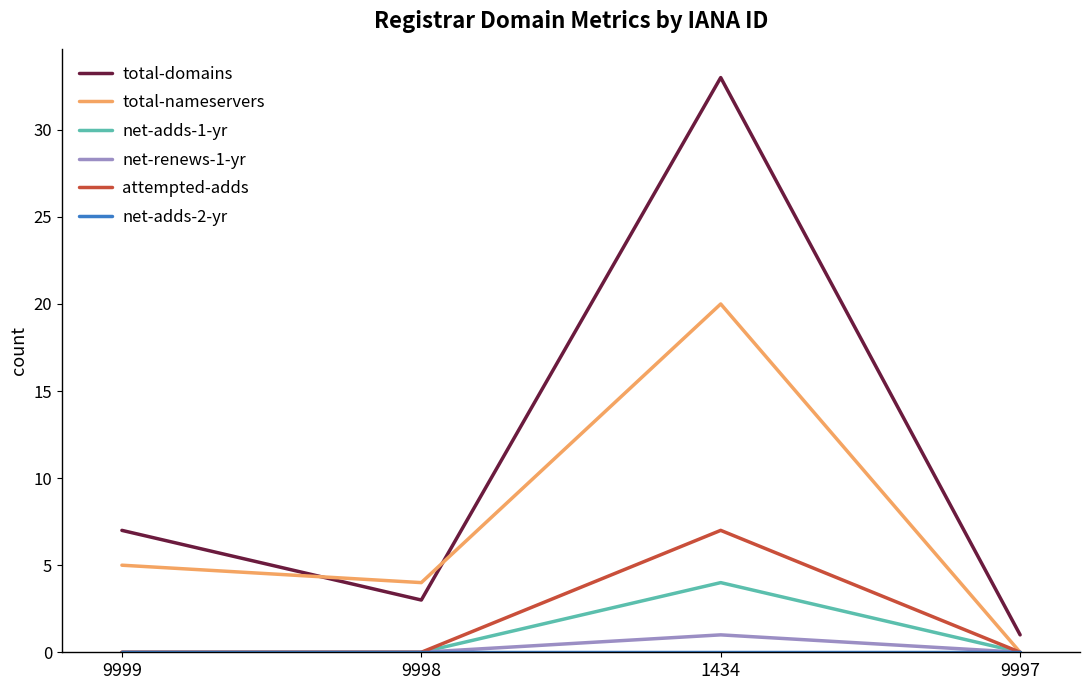

True or false: total-domains and net-adds-1-yr cross at least once.

False